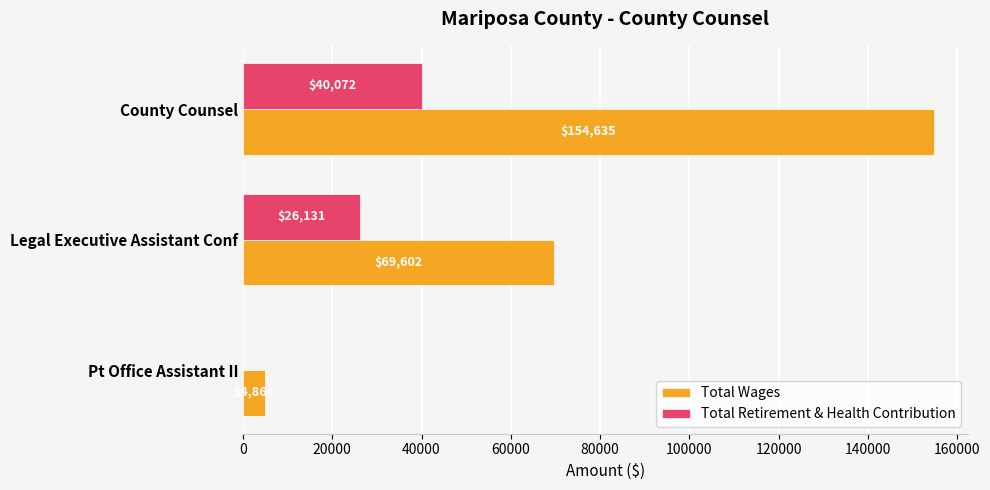

At which label is Total Wages closest to 79749?

Legal Executive Assistant Conf